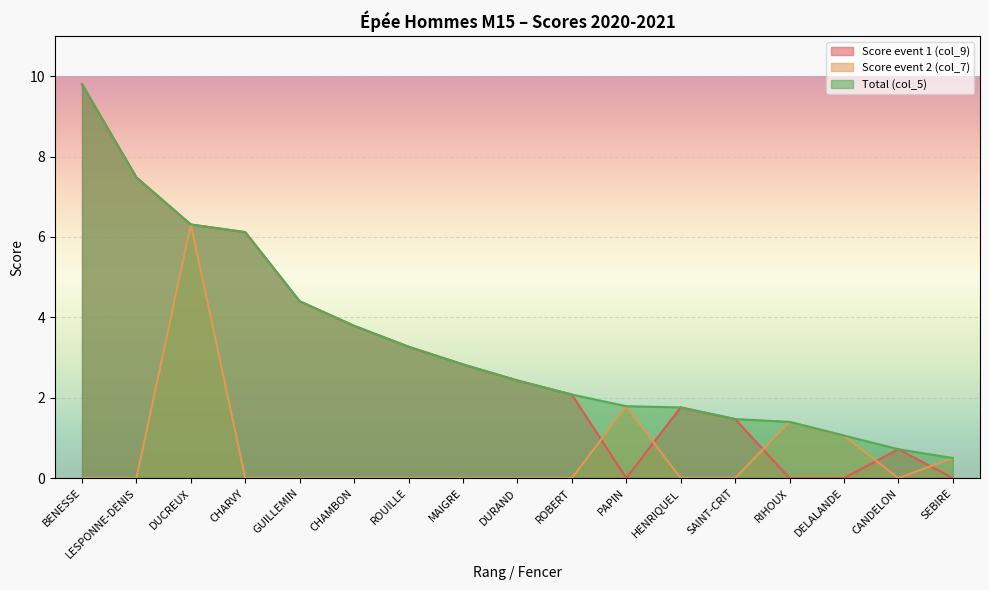

What is the total value across all series at LESPONNE-DENIS?

15.0